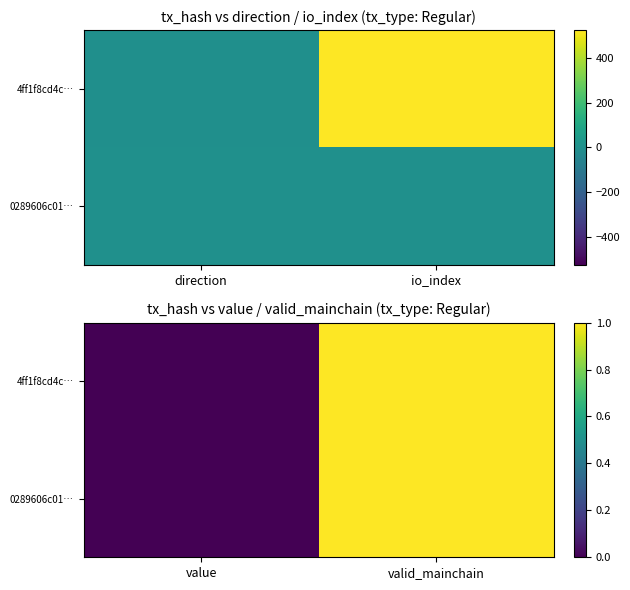

Rank the categories by 0289606c01… value from highest to lowest.

valid_mainchain, value